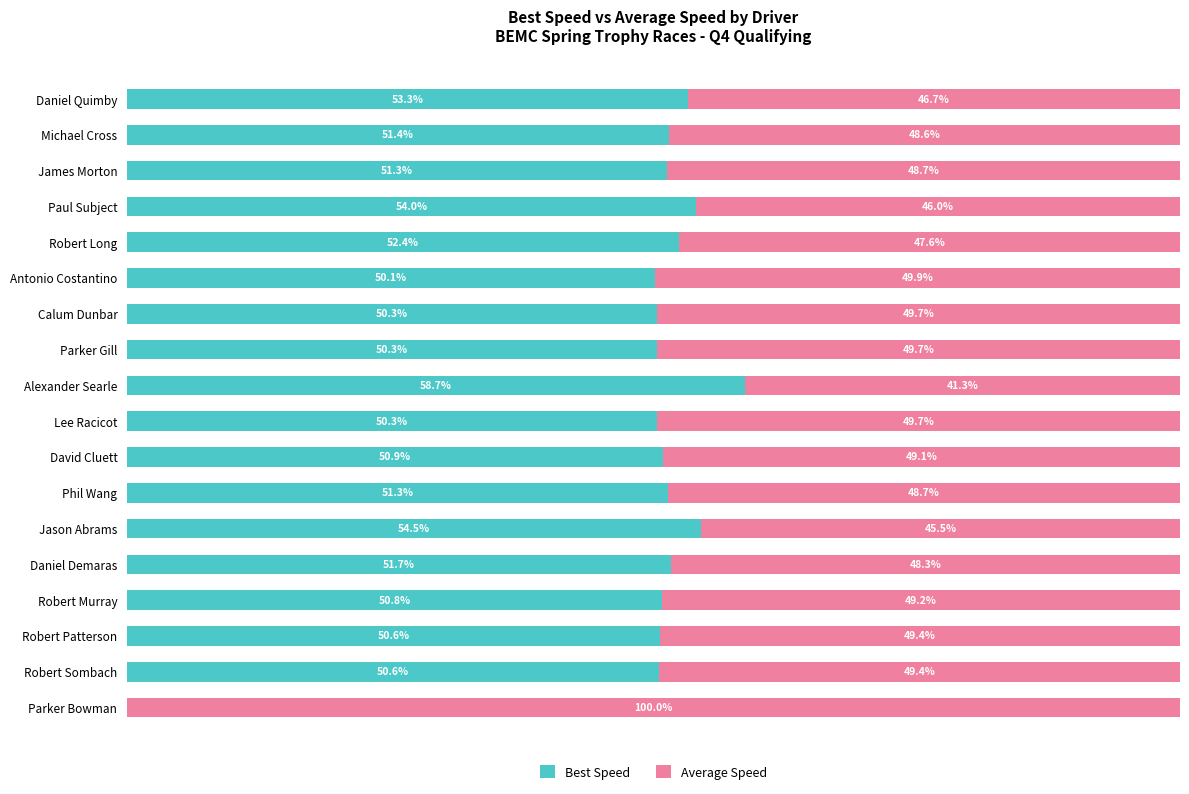

Where is Best Speed nearest to the value 29?

Antonio Costantino